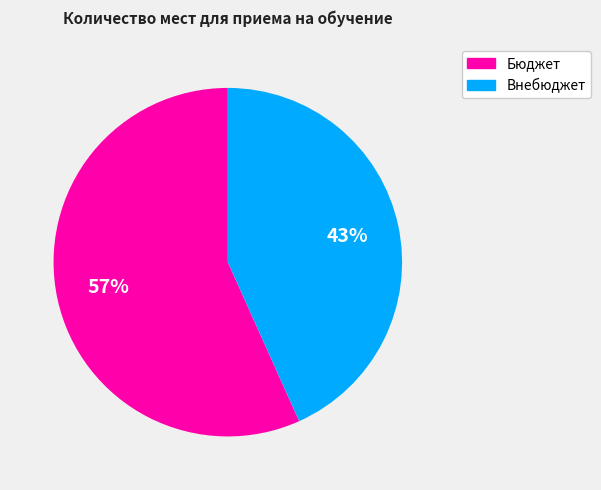

Is there any slice that represents more than half of the pie?

Yes